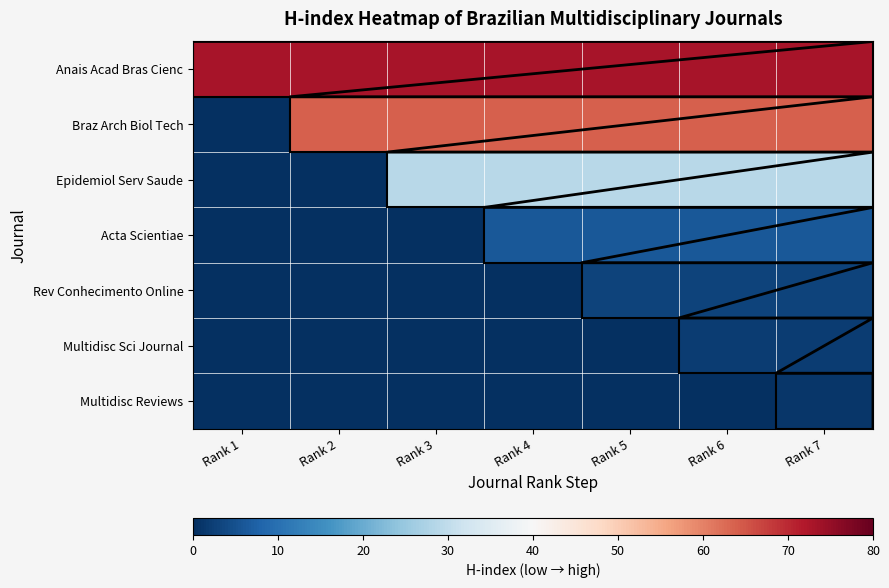

Between Rank 4 and Rank 3, which is larger?

Rank 4